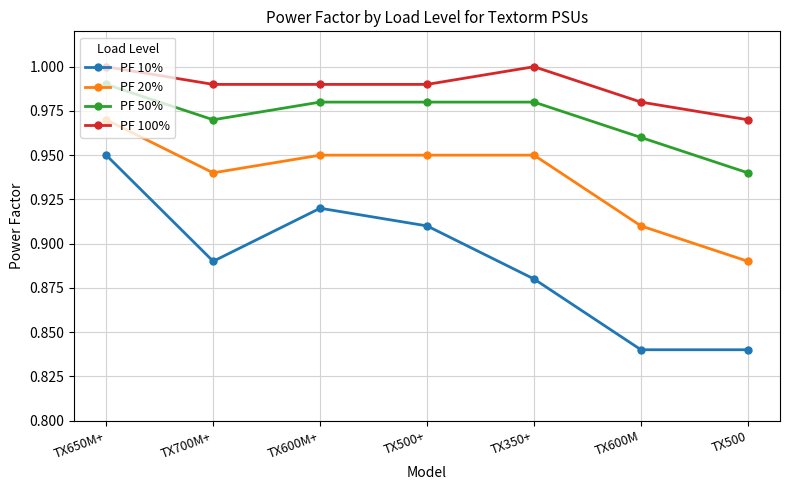

Which series has the largest range (max minus min)?

PF 10%